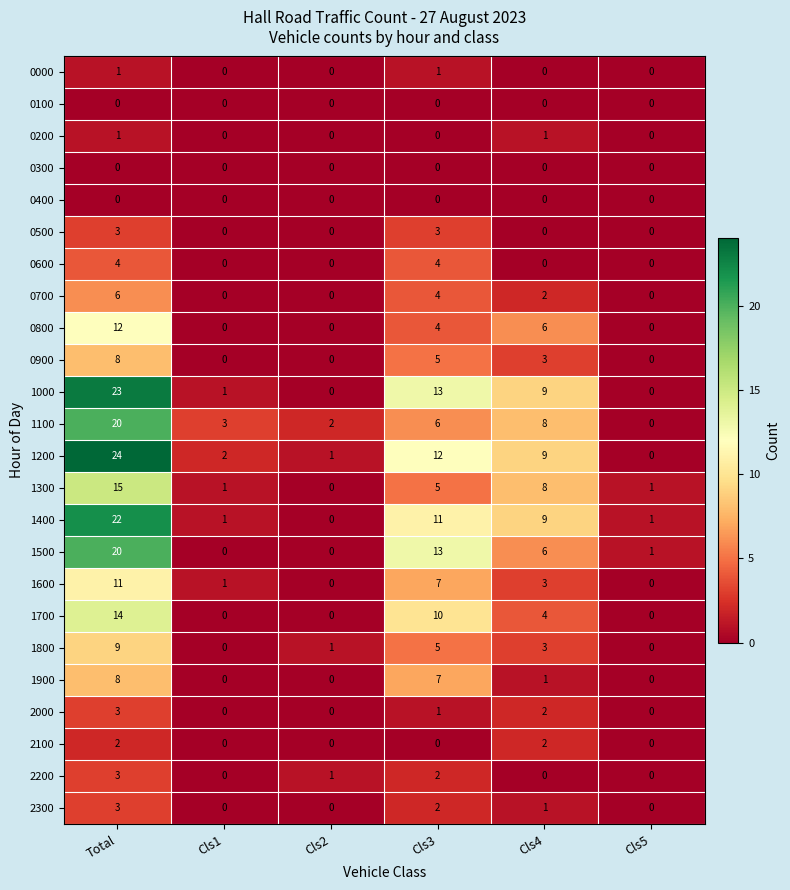

The 1500 series shows 1 at Cls5. True or false?

True